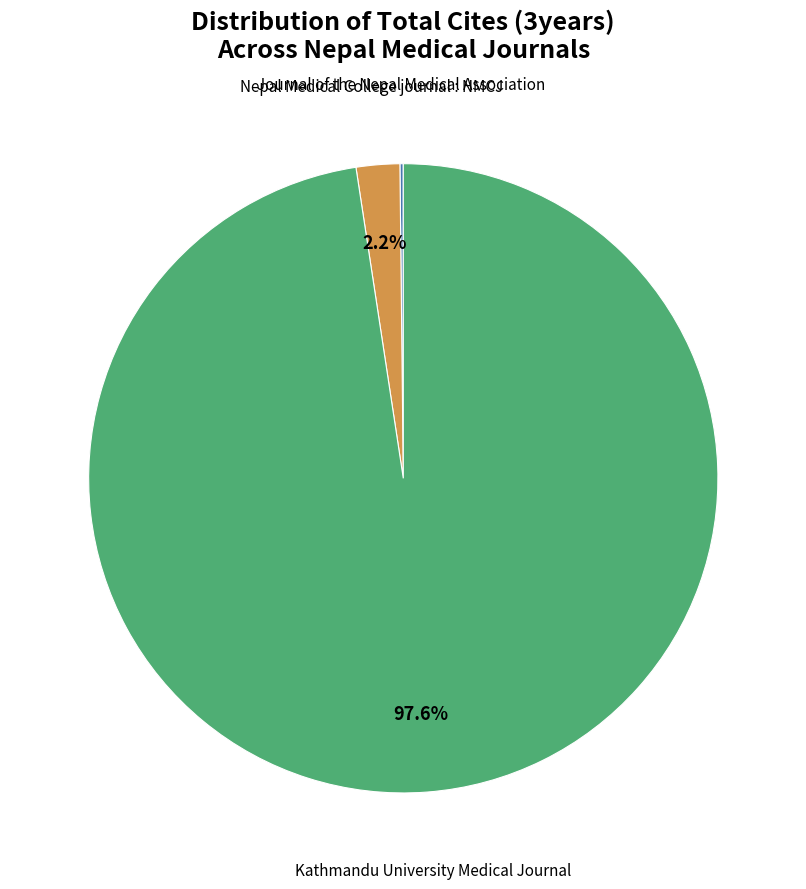

Is there any slice that represents more than half of the pie?

Yes